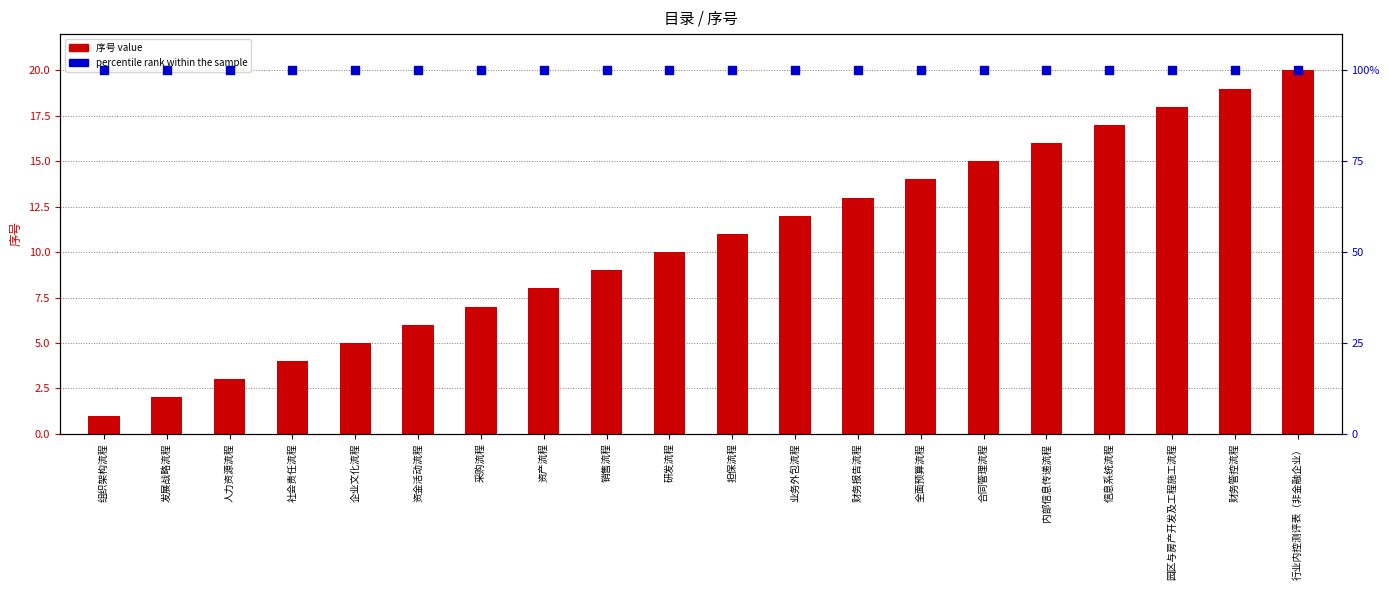

Which series contains the highest Y value?

percentile rank